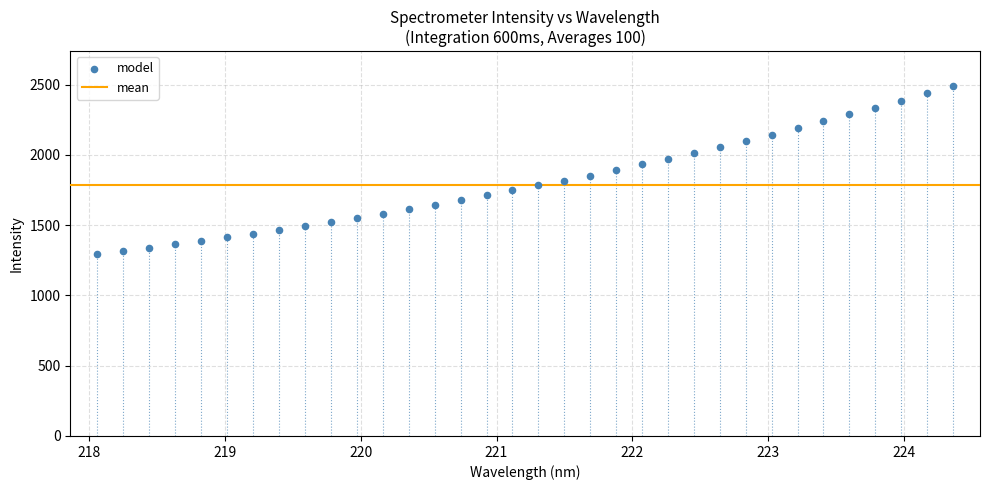

What is the range of Y values (max minus min)?

1195.6